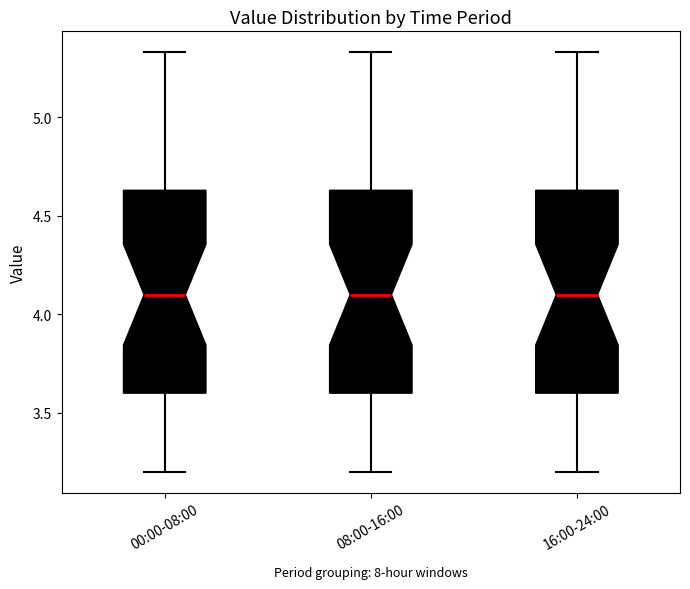

Reading left to right, read every box against the y-axis: the position of its median line, the range the box covers, and the ends of its whiskers. The values are not printed on the chart, so give them approximately, as read against the axis.

00:00-08:00: median 4.10, box 3.60 to 4.65, whiskers 3.20 to 5.35
08:00-16:00: median 4.10, box 3.60 to 4.65, whiskers 3.20 to 5.35
16:00-24:00: median 4.10, box 3.60 to 4.65, whiskers 3.20 to 5.35